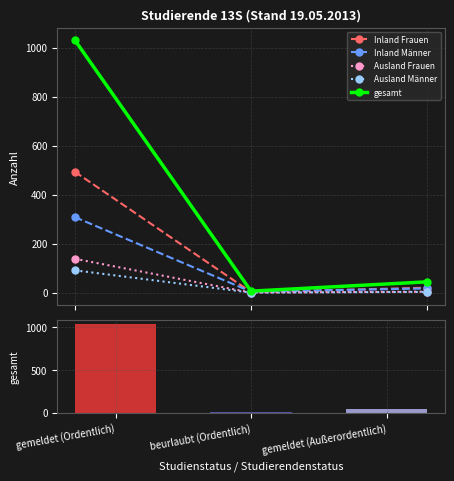

What is the difference between the highest and lowest values at gemeldet (Ordentlich)?

939